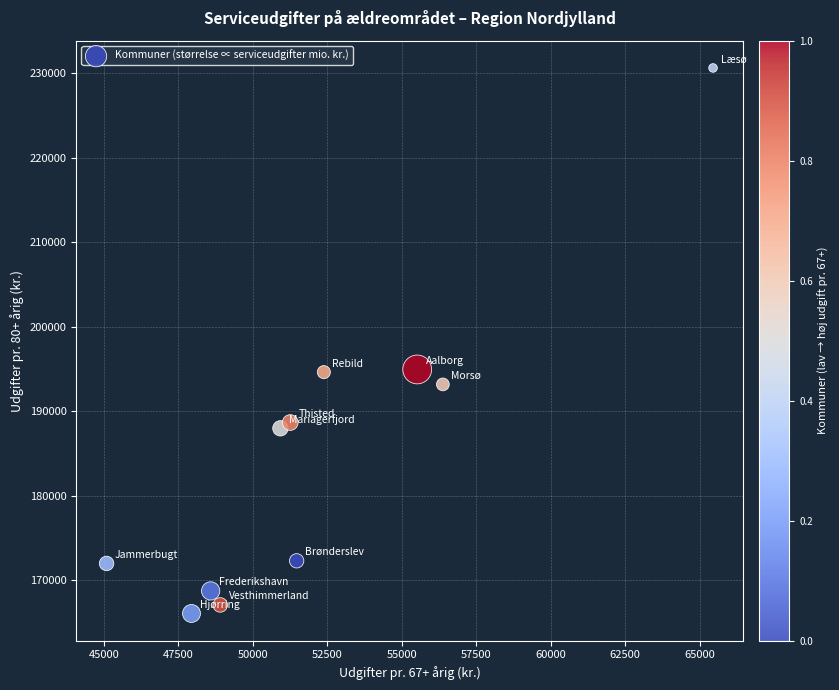

What is the range of X values (max minus min)?

20360.1